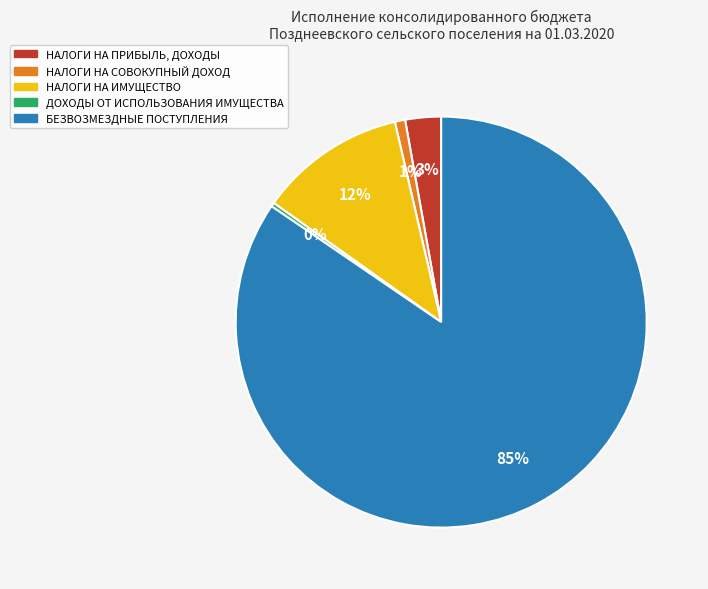

Combined, do НАЛОГИ НА ПРИБЫЛЬ, ДОХОДЫ and ДОХОДЫ ОТ ИСПОЛЬЗОВАНИЯ ИМУЩЕСТВА account for over 50%?

No